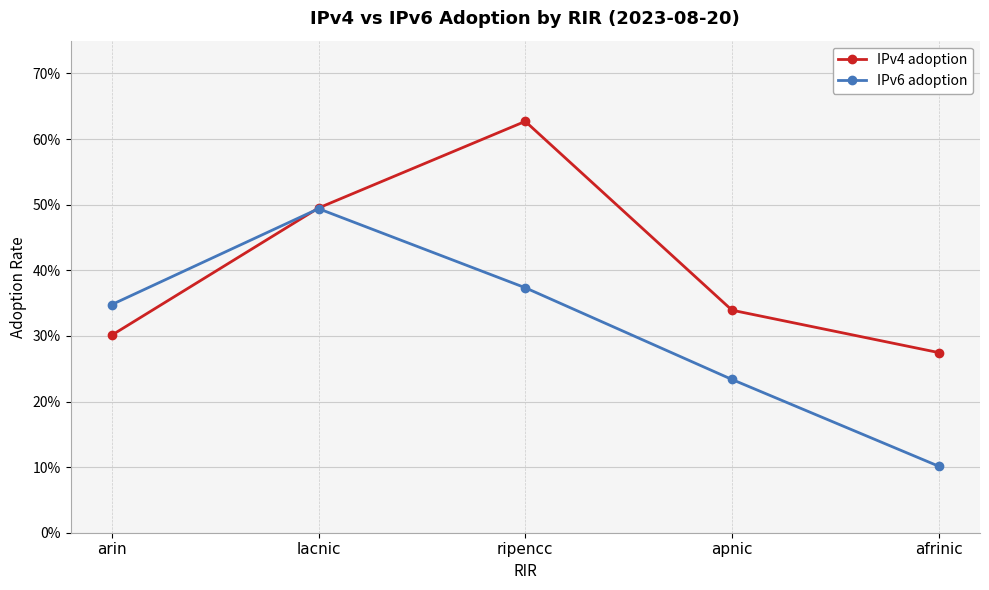

Which has a higher value, apnic or ripencc?

ripencc